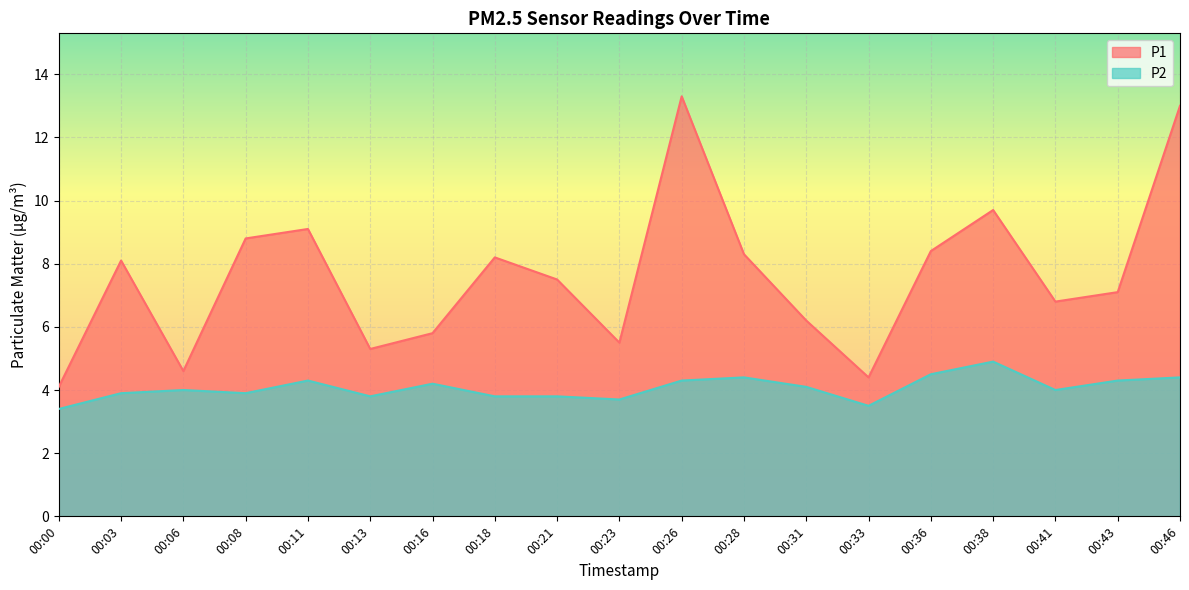

Where is the first local maximum for P1?

00:03